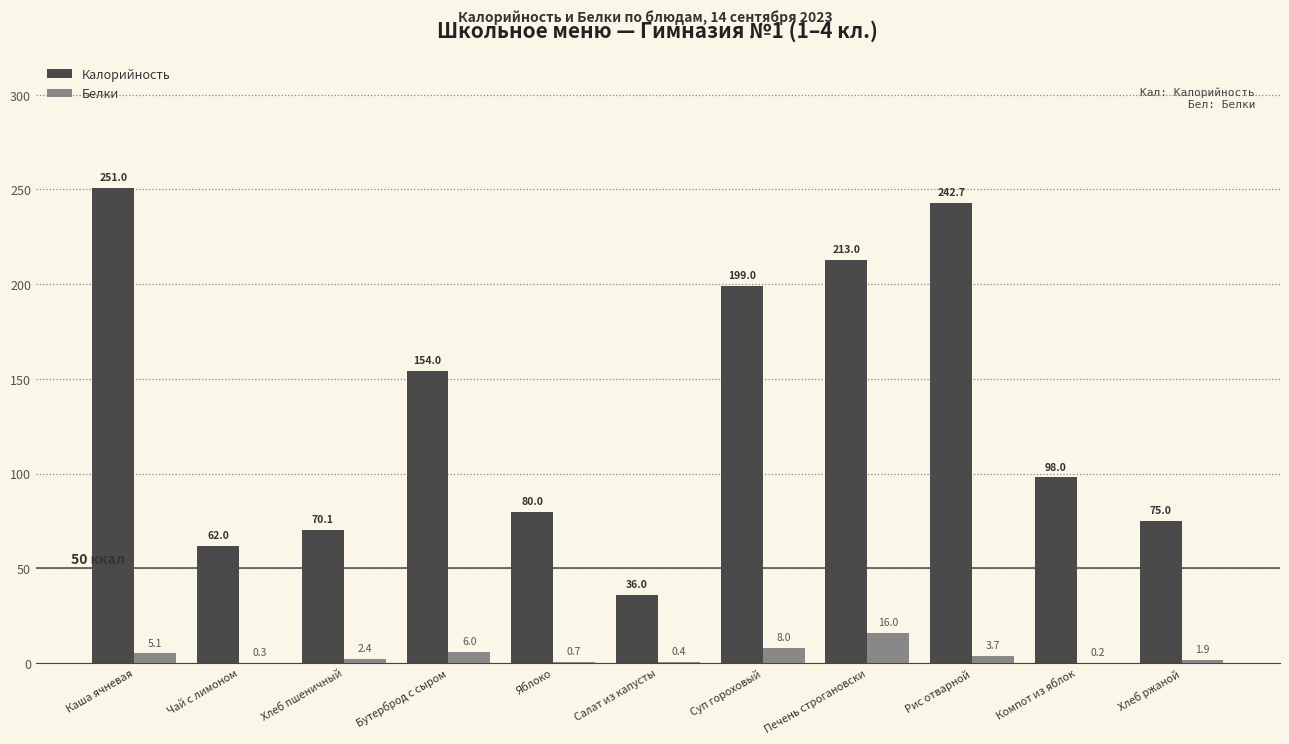

At which label is Белки closest to 8?

Суп гороховый